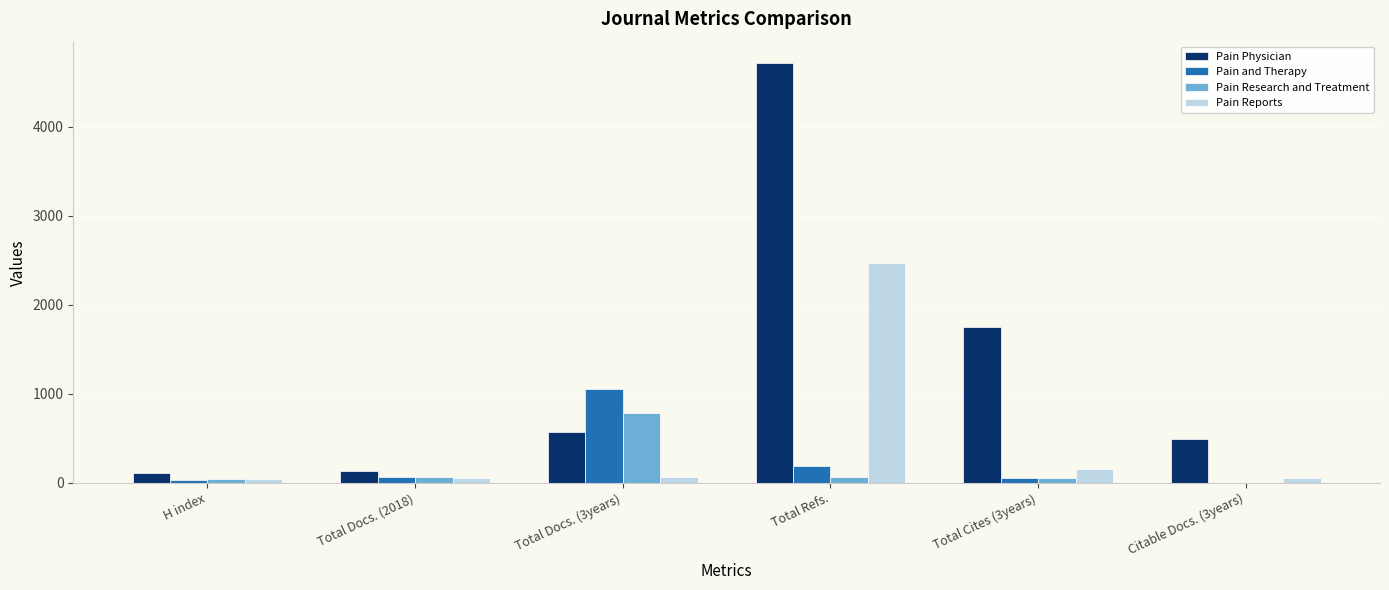

Which series changed the most between Total Docs. (2018) and Total Cites (3years)?

Pain Physician